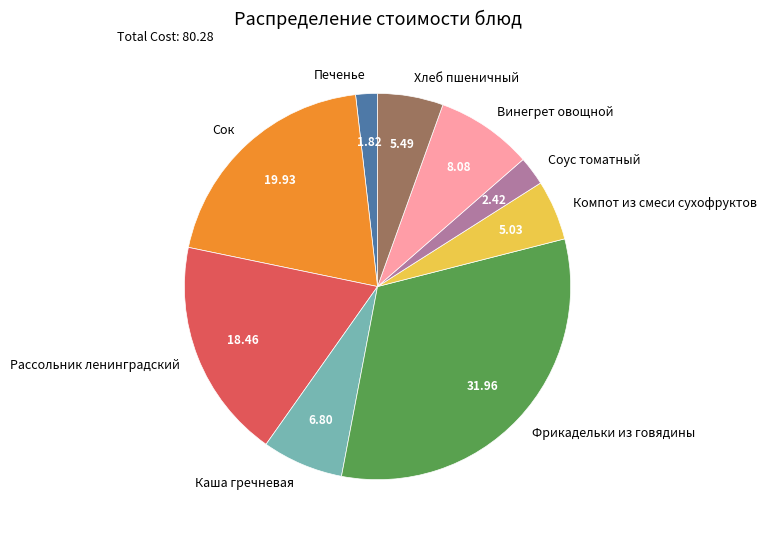

What is the smallest slice in the pie chart?

Печенье